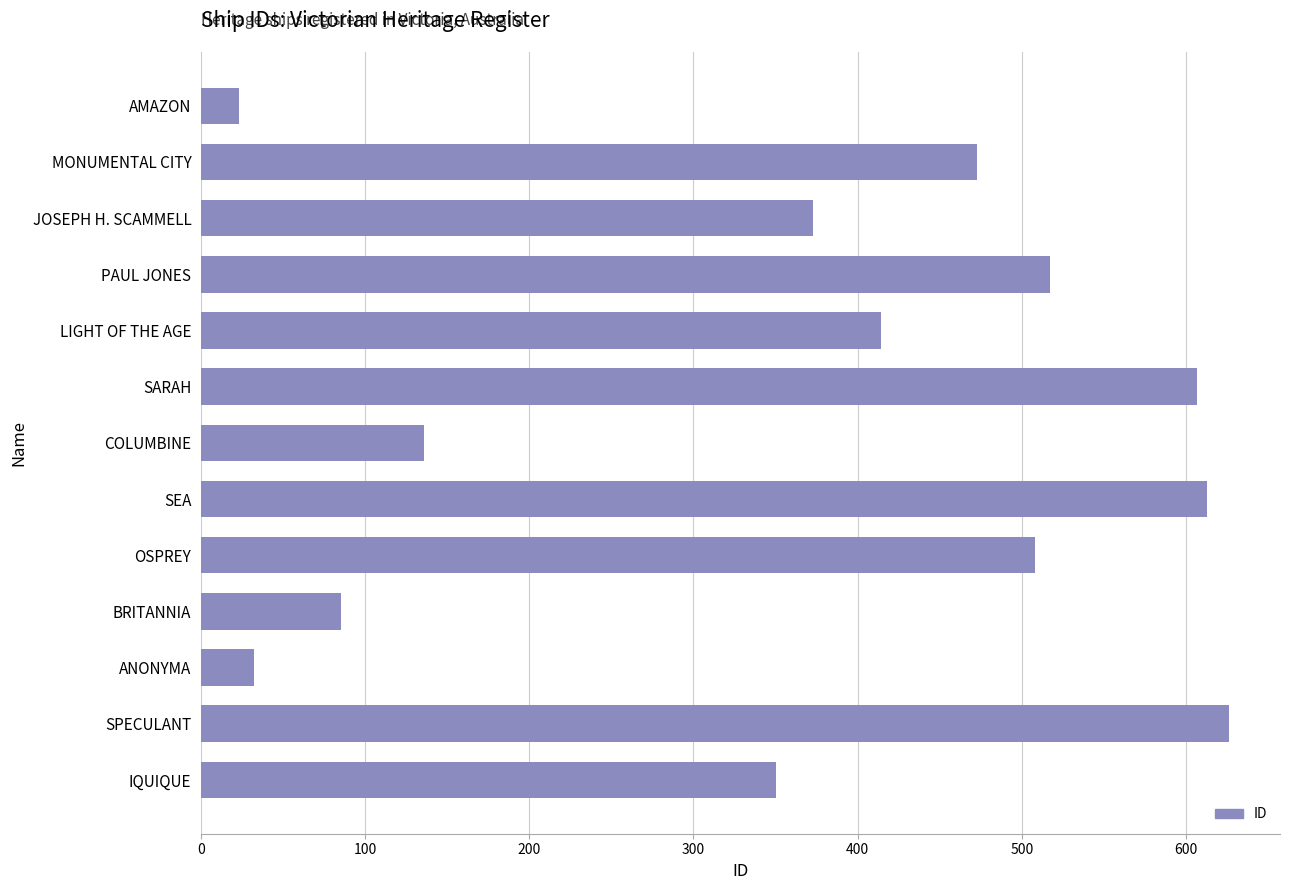

List the labels in order of value, largest first.

SPECULANT, SEA, SARAH, PAUL JONES, OSPREY, MONUMENTAL CITY, LIGHT OF THE AGE, JOSEPH H. SCAMMELL, IQUIQUE, COLUMBINE, BRITANNIA, ANONYMA, AMAZON